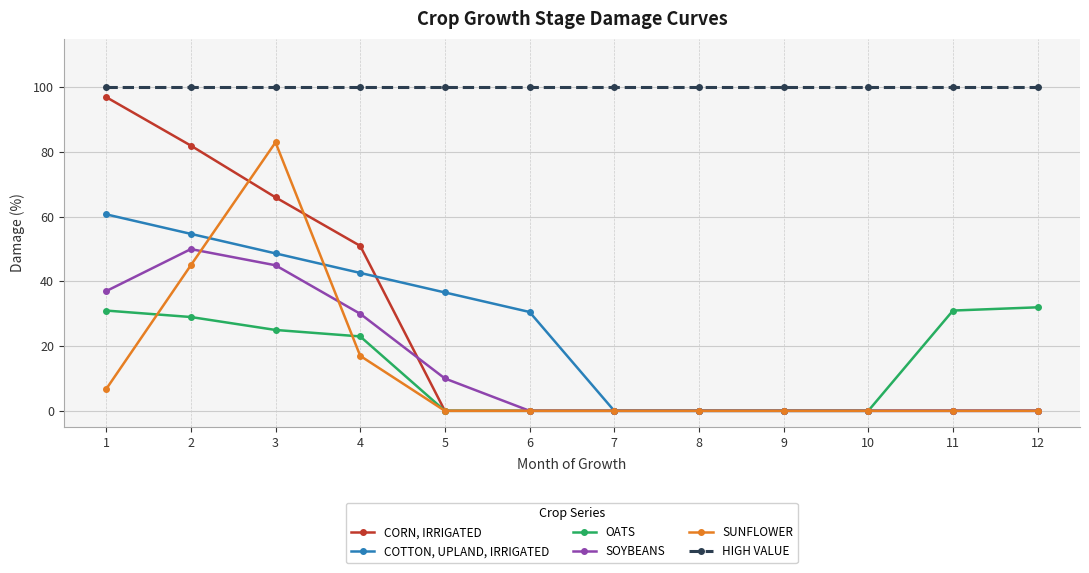

What are all the series names shown in the legend?

CORN, IRRIGATED, COTTON, UPLAND, IRRIGATED, OATS, SOYBEANS, SUNFLOWER, HIGH VALUE